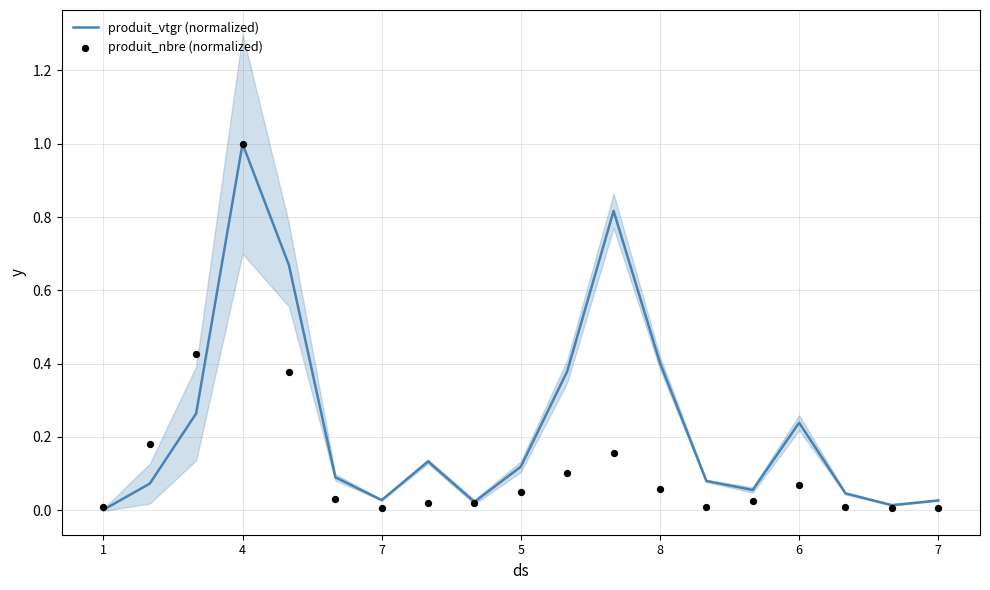

What is the total value across all series at 6?

0.3